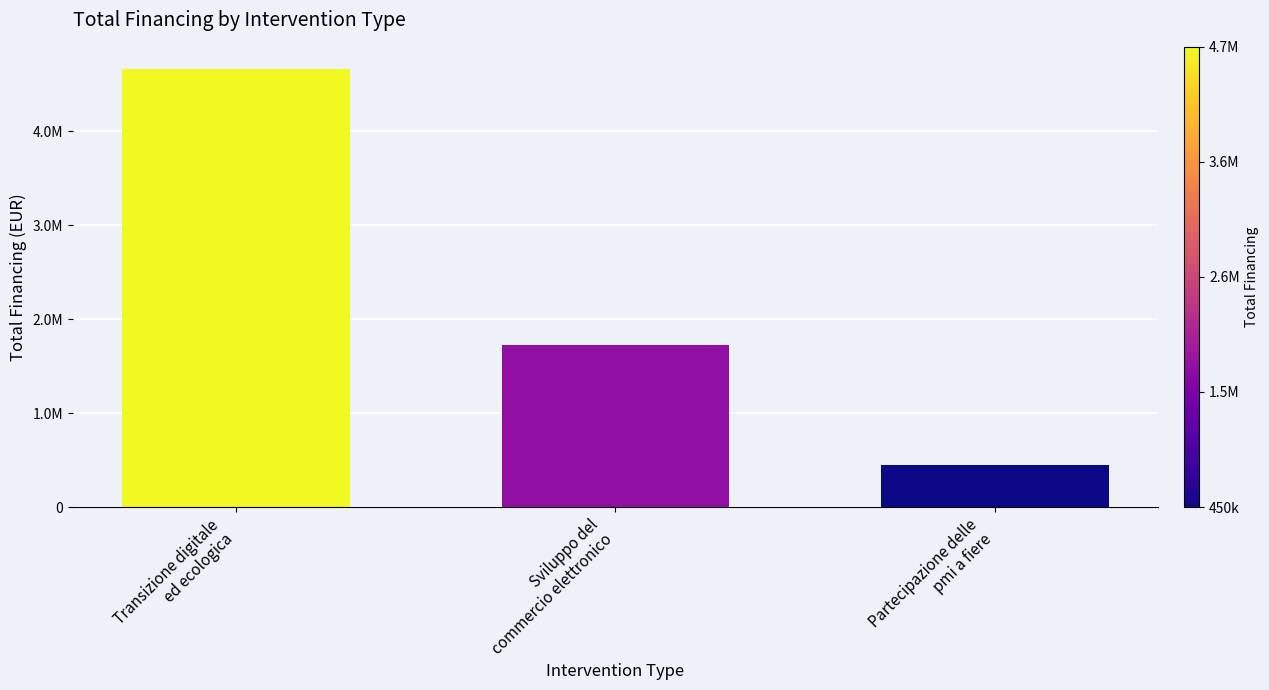

True or false: the data shows 4664800 at Transizione digitale
ed ecologica.

True